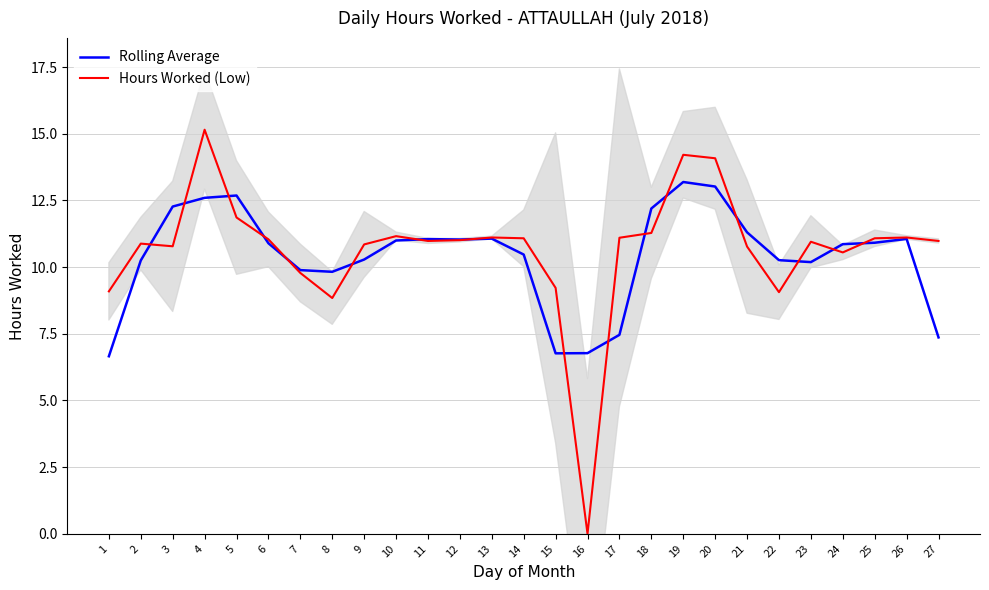

Which has a higher value, 27 or 22?

22